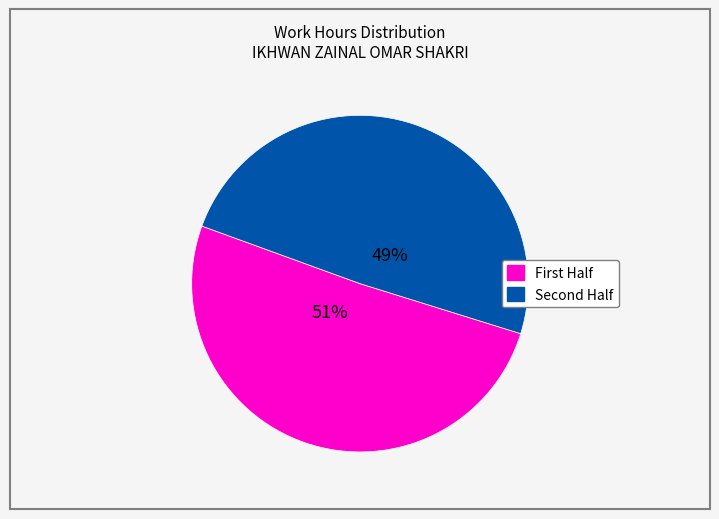

Is there a majority slice in this chart?

Yes